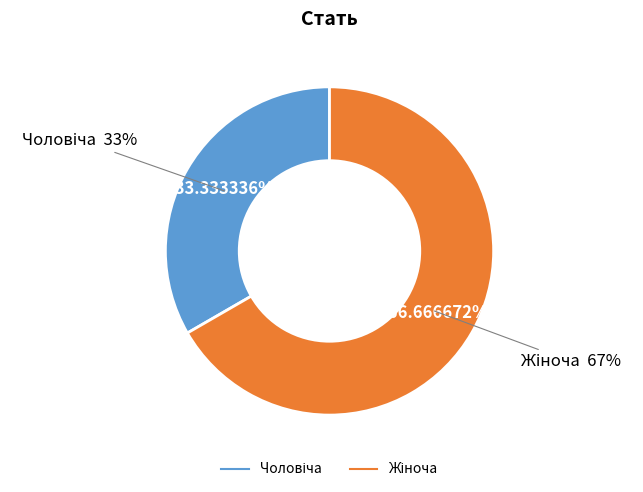

Do Жіноча and Чоловіча together represent more than half of the pie?

Yes